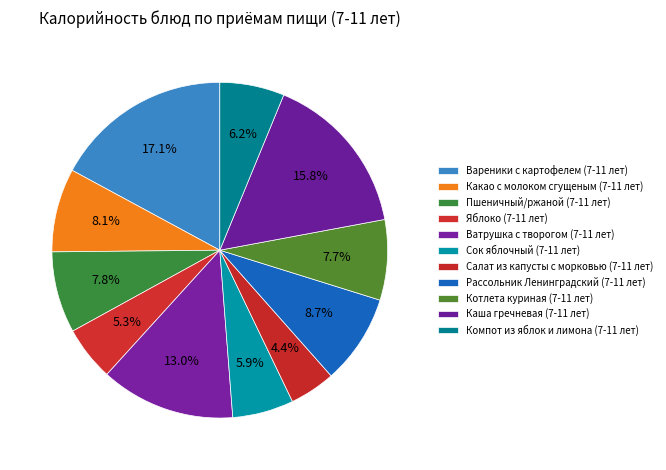

What portion of the pie excludes Салат из капусты с морковью (7-11 лет)?

95.6%